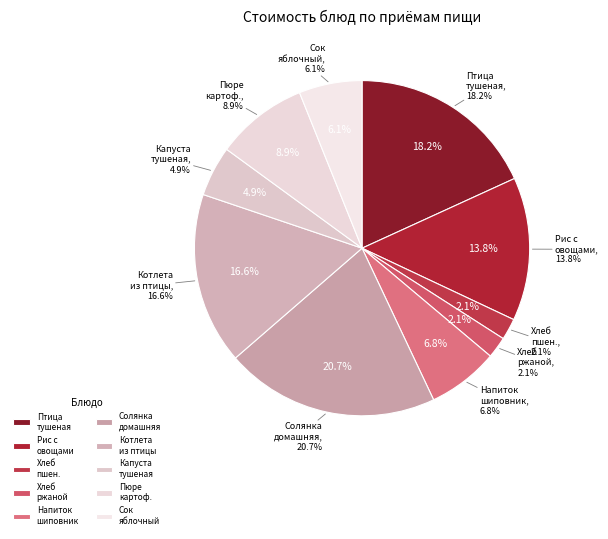

Does Солянка домашняя со сметаной account for over 50% of the chart?

No